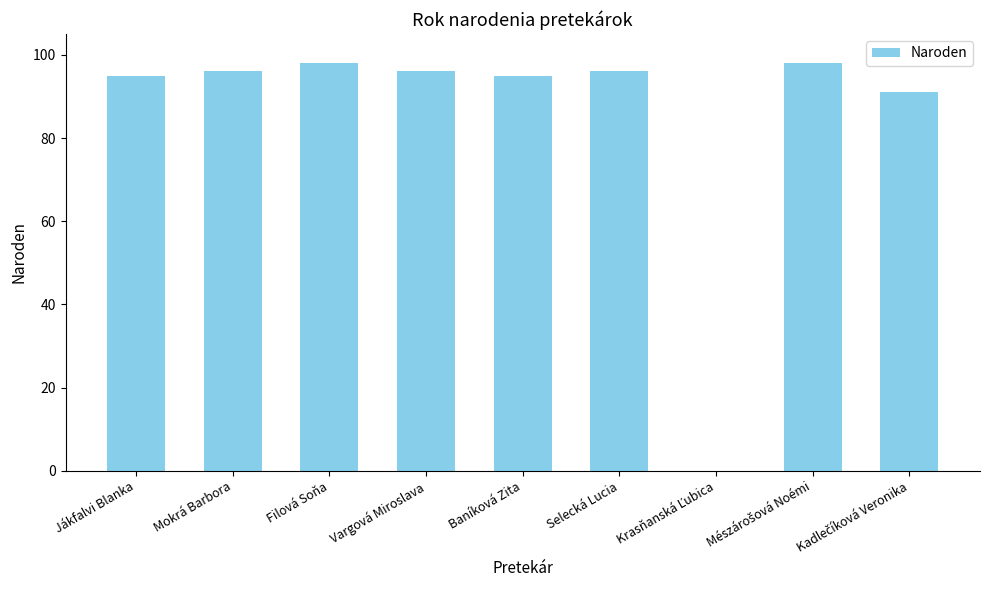

What is the ratio of the value at Jákfalvi Blanka to the value at Baníková Zita?

1.0